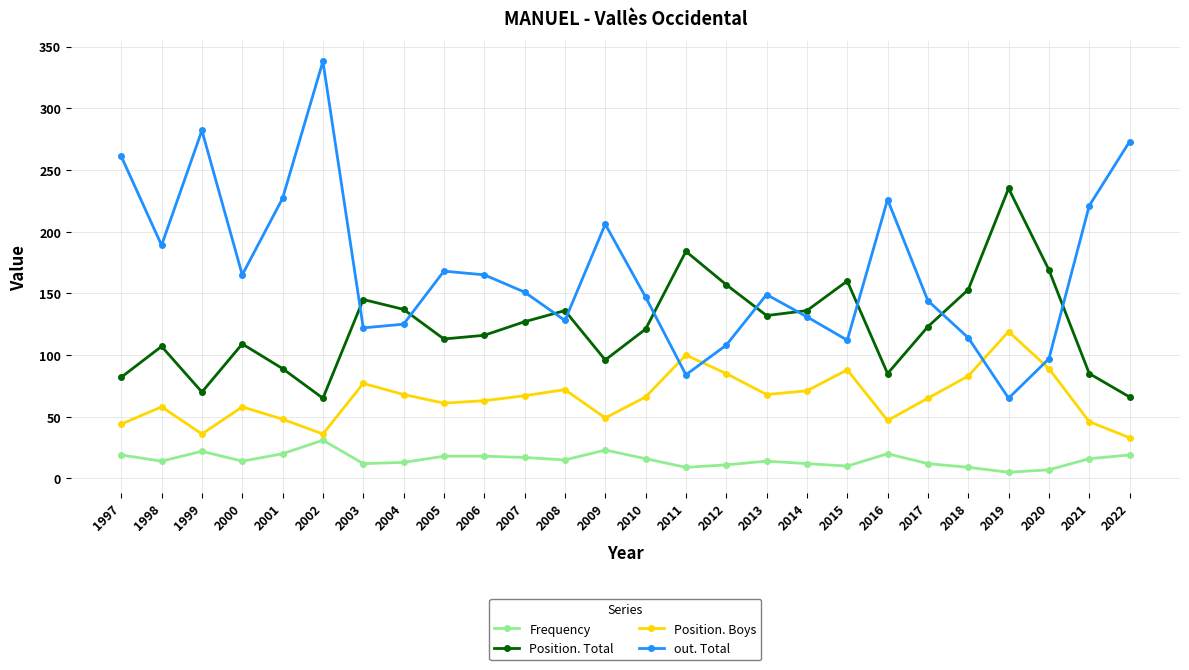

True or false: Position. Boys has more than 0 points higher than both neighbors.

True